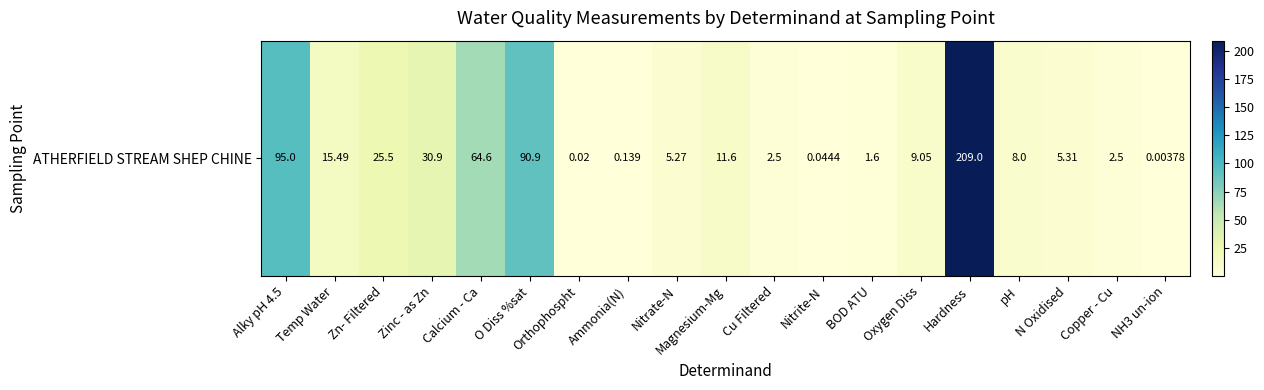

Reading left to right, transcribe all the data shown in this chart.

Alky pH 4.5=95.0	Temp Water=15.5	Zn- Filtered=25.5	Zinc - as Zn=30.9	Calcium - Ca=64.6	O Diss %sat=90.9	Orthophospht=0.0	Ammonia(N)=0.1	Nitrate-N=5.3	Magnesium-Mg=11.6	Cu Filtered=2.5	Nitrite-N=0.0	BOD ATU=1.6	Oxygen Diss=9.1	Hardness=209.0	pH=8.0	N Oxidised=5.3	Copper - Cu=2.5	NH3 un-ion=0.0